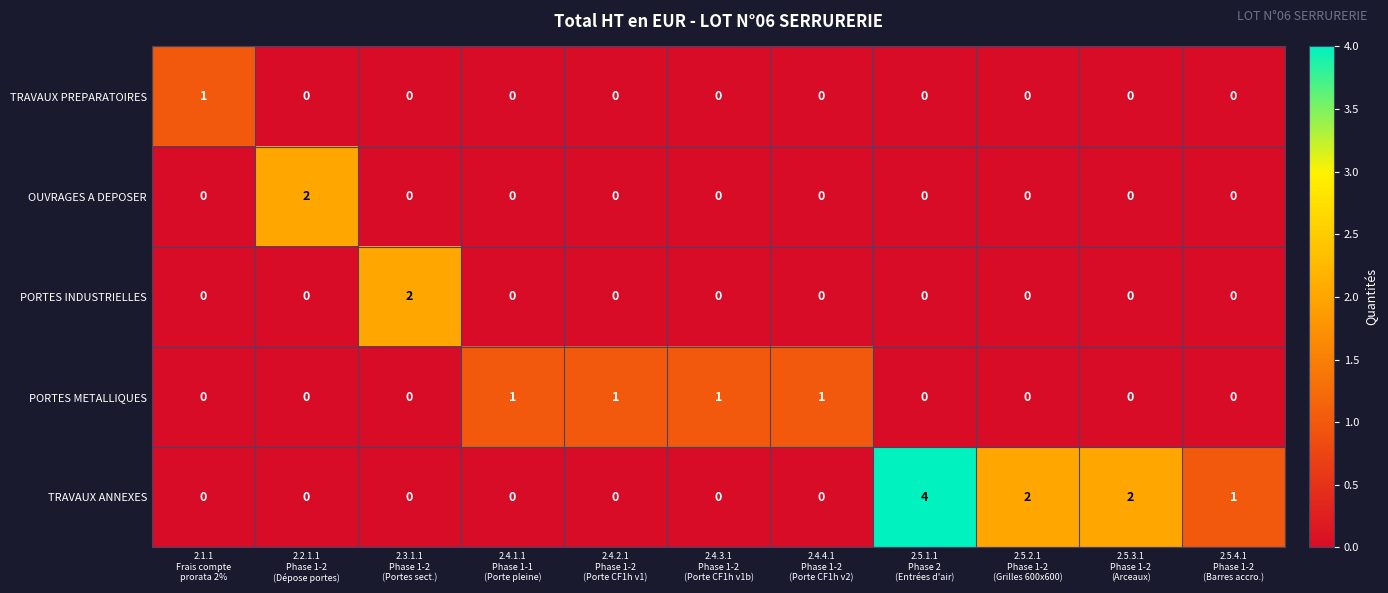

What is the sum of all PORTES METALLIQUES values?

4